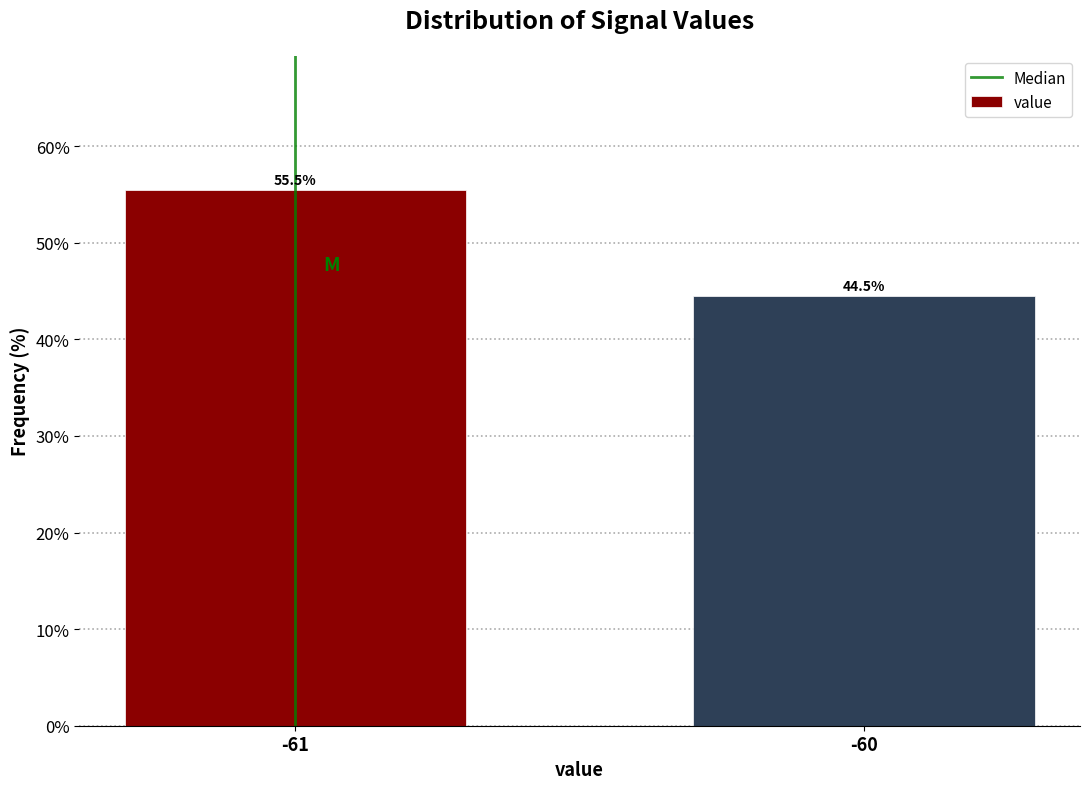

Reading left to right, extract all data points from this chart.

-61=55.5	-60=44.5